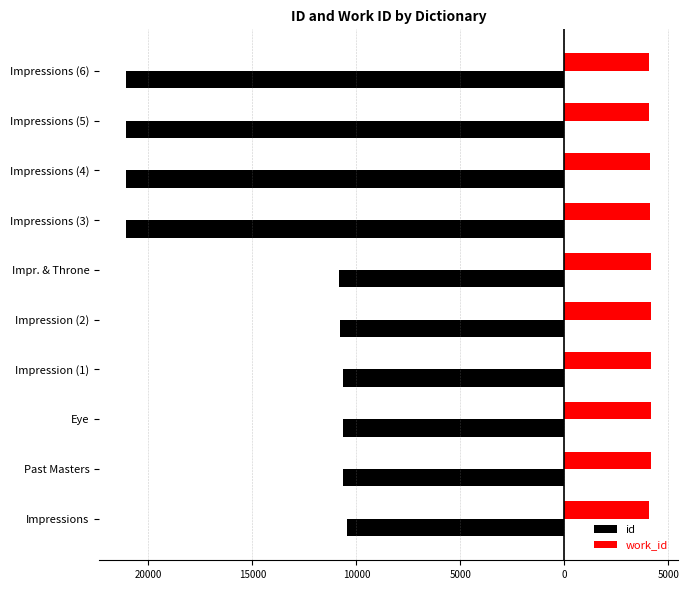

What are all the series names shown in the legend?

id, work_id